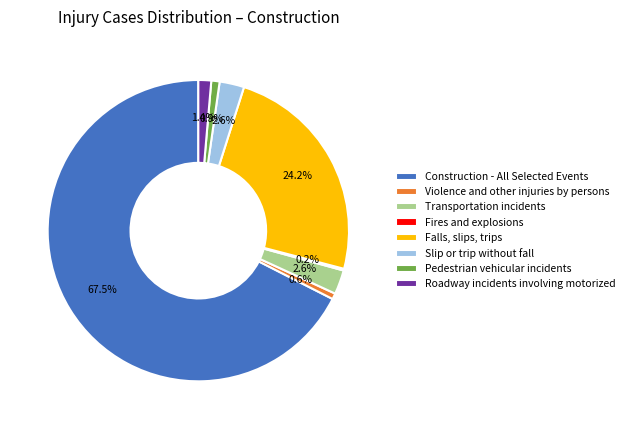

What is the ratio of the value at Pedestrian vehicular incidents to the value at Transportation incidents?

0.3